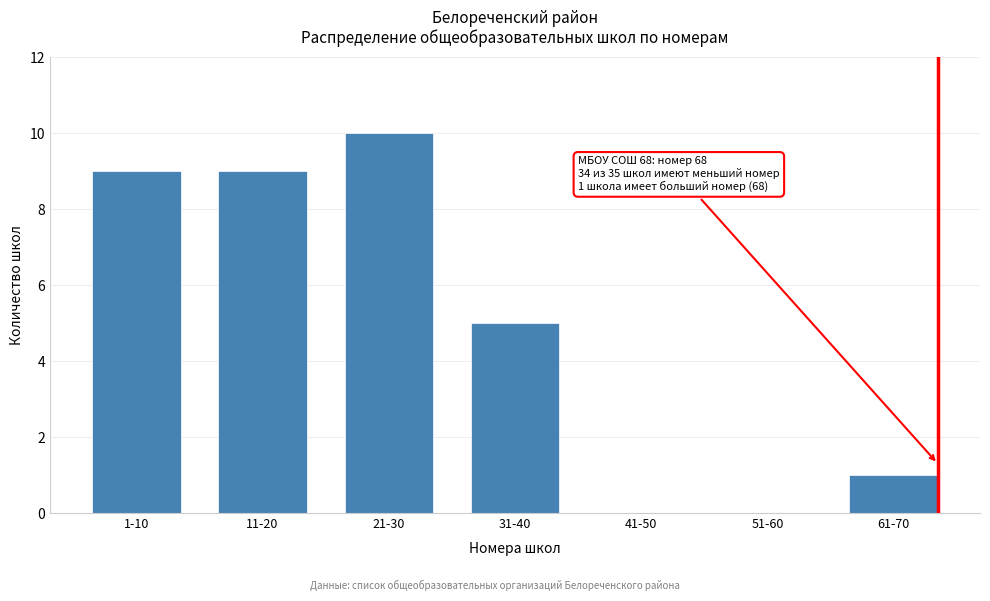

Reading left to right, extract all data points from this chart.

1-10=9	11-20=9	21-30=10	31-40=5	41-50=0	51-60=0	61-70=1